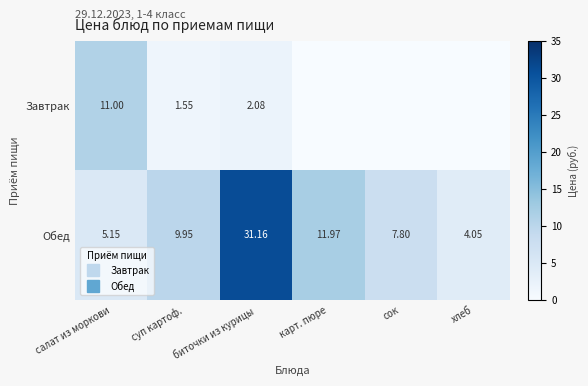

Where does the Обед series first go above 9?

суп картоф.